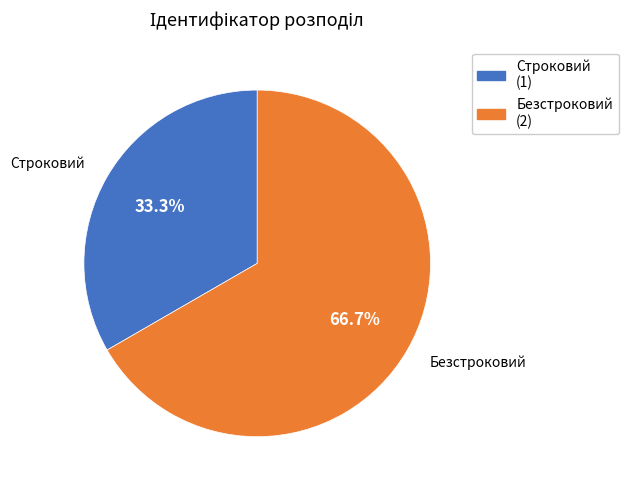

Which slice is the largest?

Безстроковий